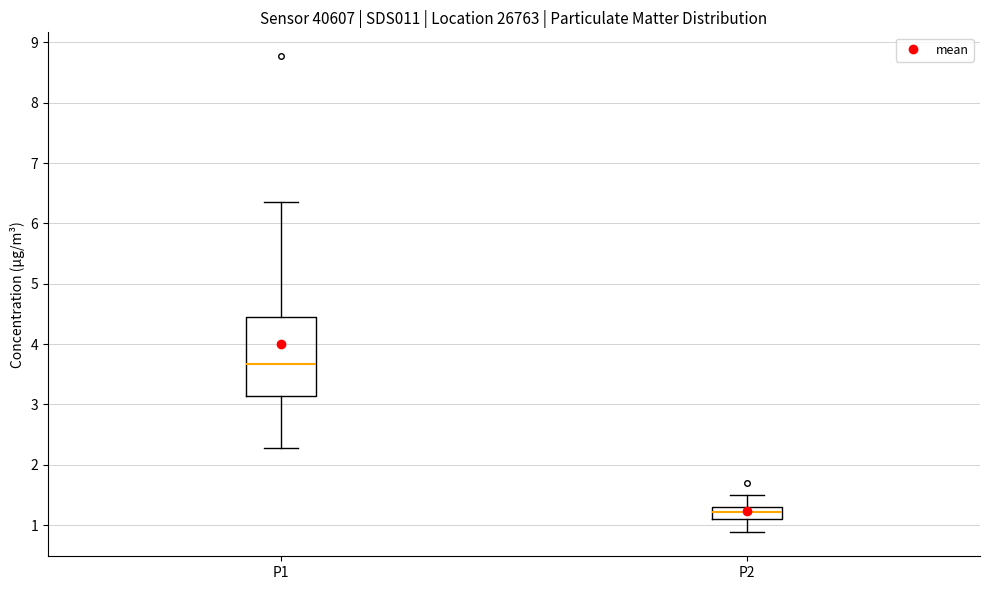

Which box's median line is the lowest?

P2